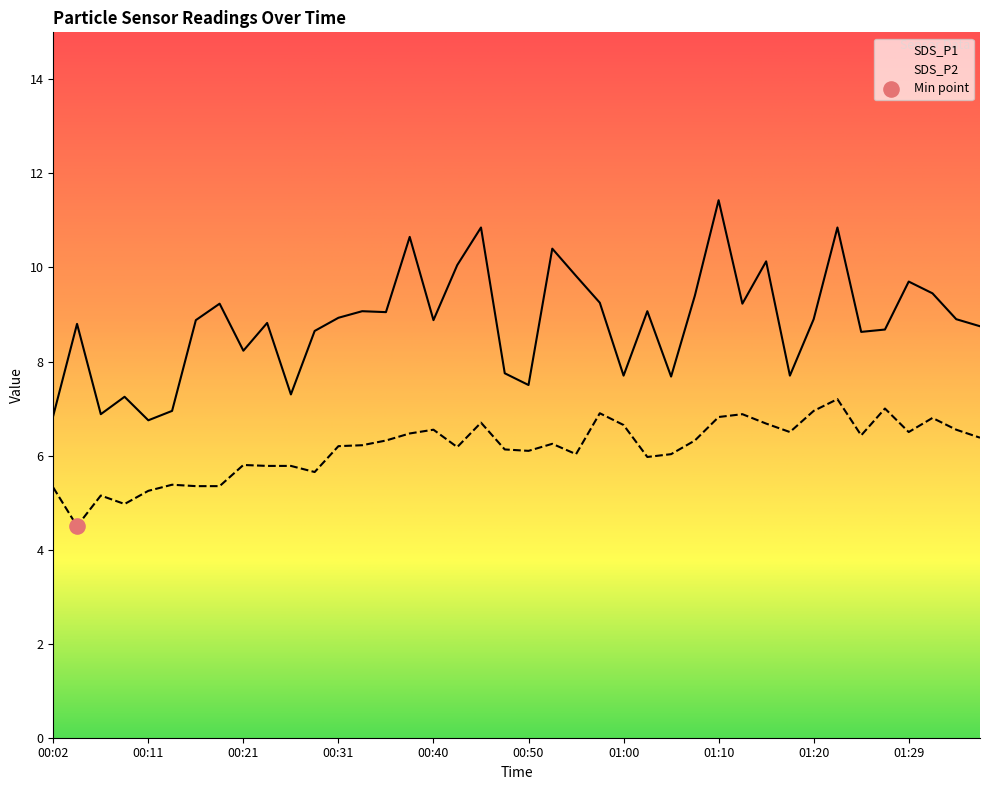

Which series contains the highest Y value?

SDS_P1